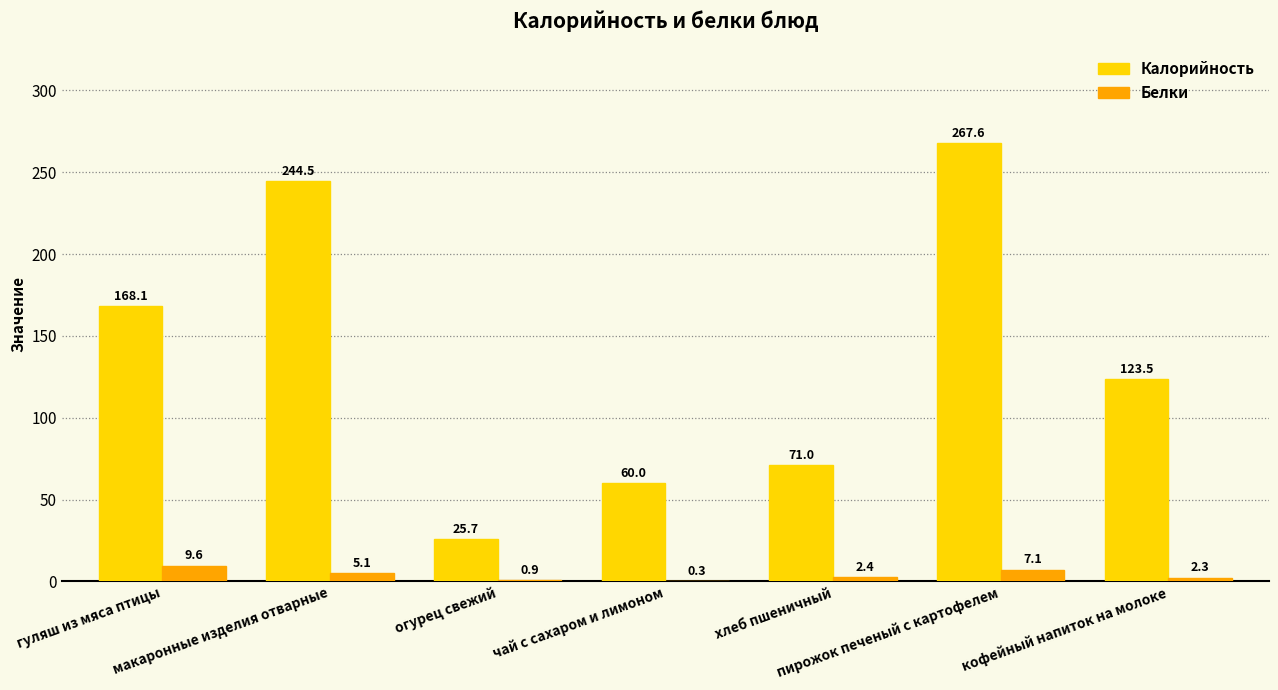

What is the spread (max minus min) of values at кофейный напиток на молоке?

121.2